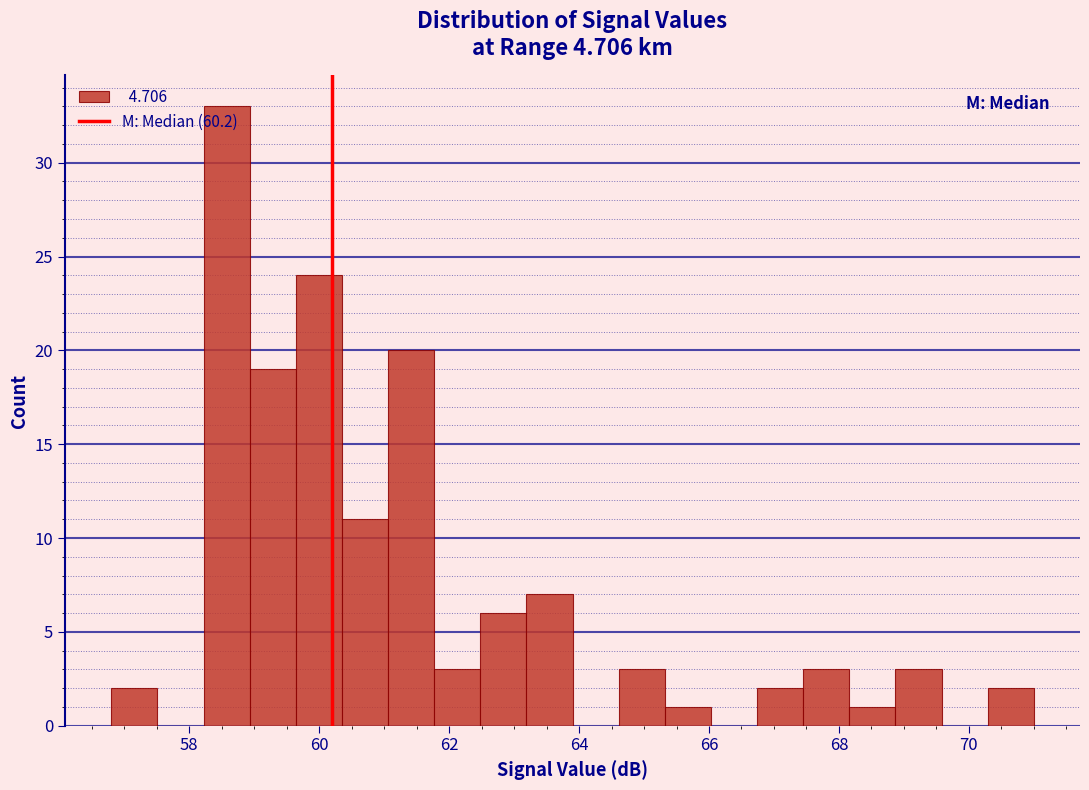

Read against the x-axis, roughly where is the centre of the tallest bar?

58.6